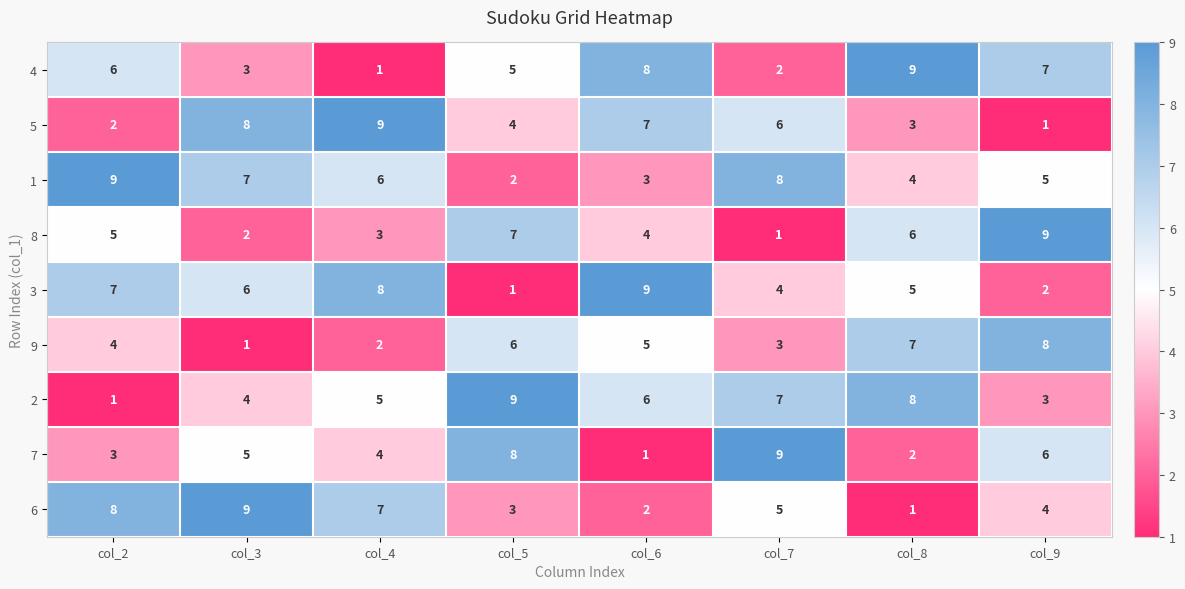

What is the maximum value for 1?

9